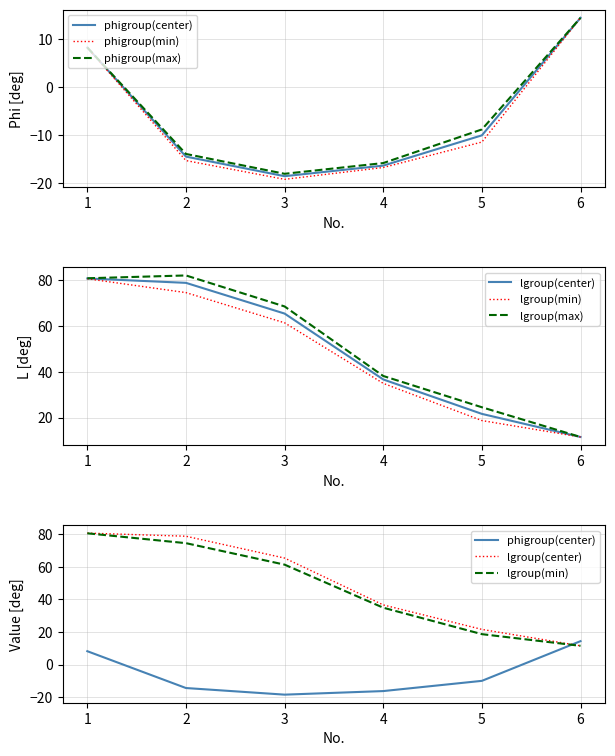

Which has a higher value, 2 or 3?

2